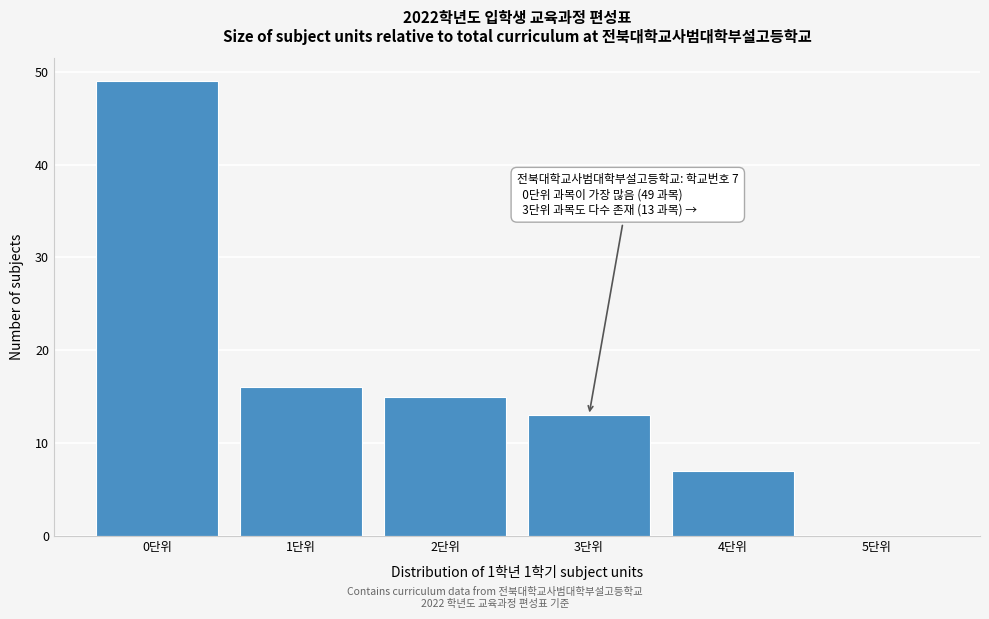

Over which range of the x-axis is the bar tallest?

-0.5 to 0.5